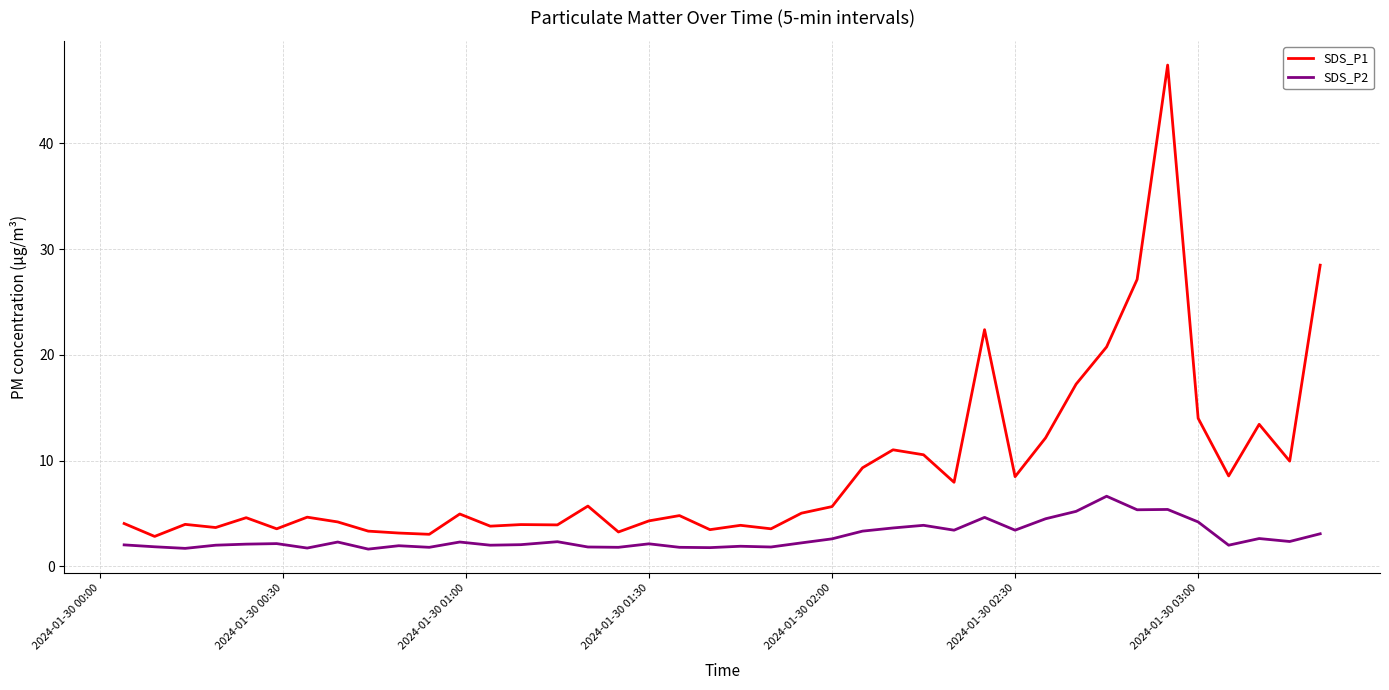

Which series has the largest range (max minus min)?

SDS_P1